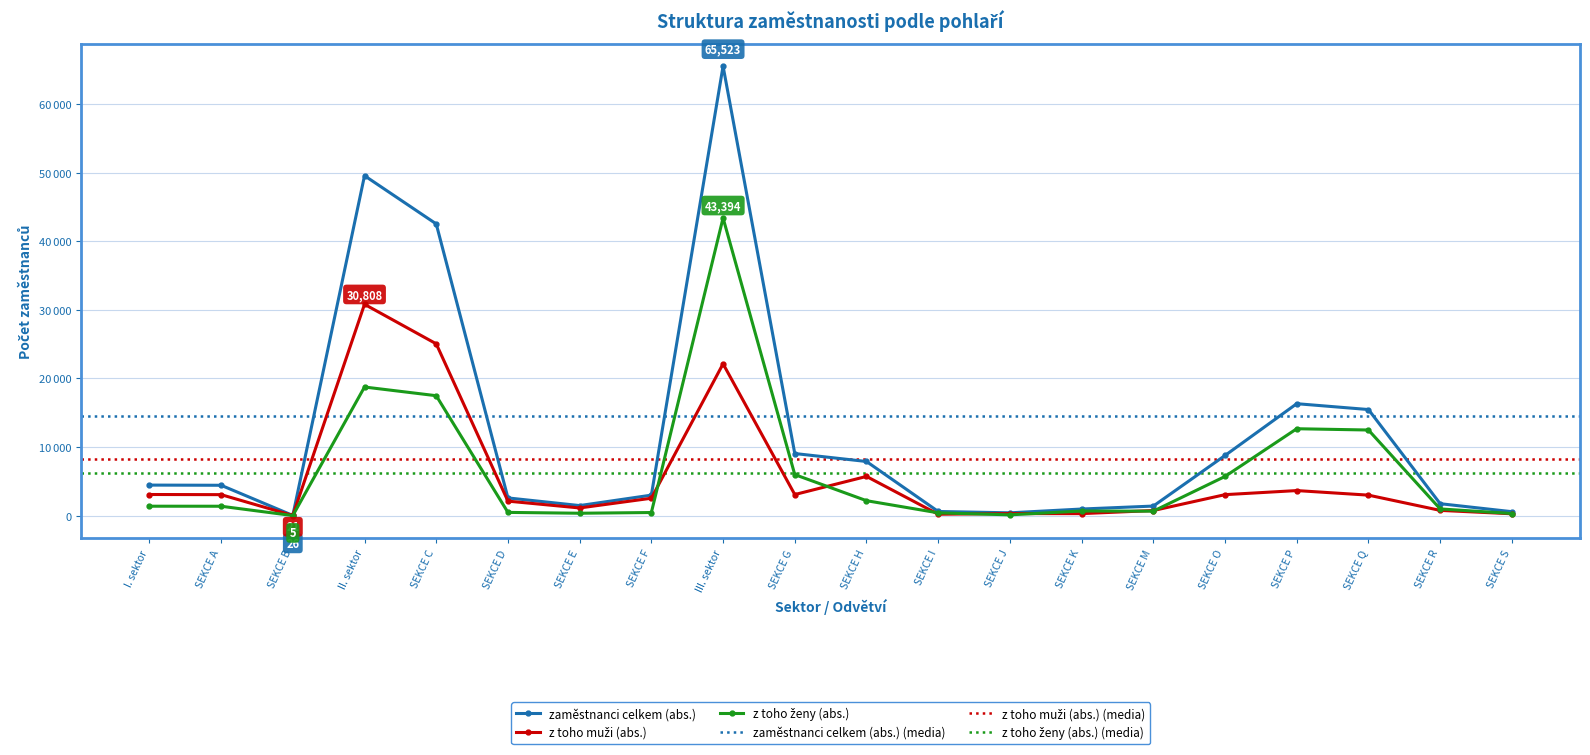

How many intersections are there between z toho ženy (abs.) and z toho muži (abs.)?

7